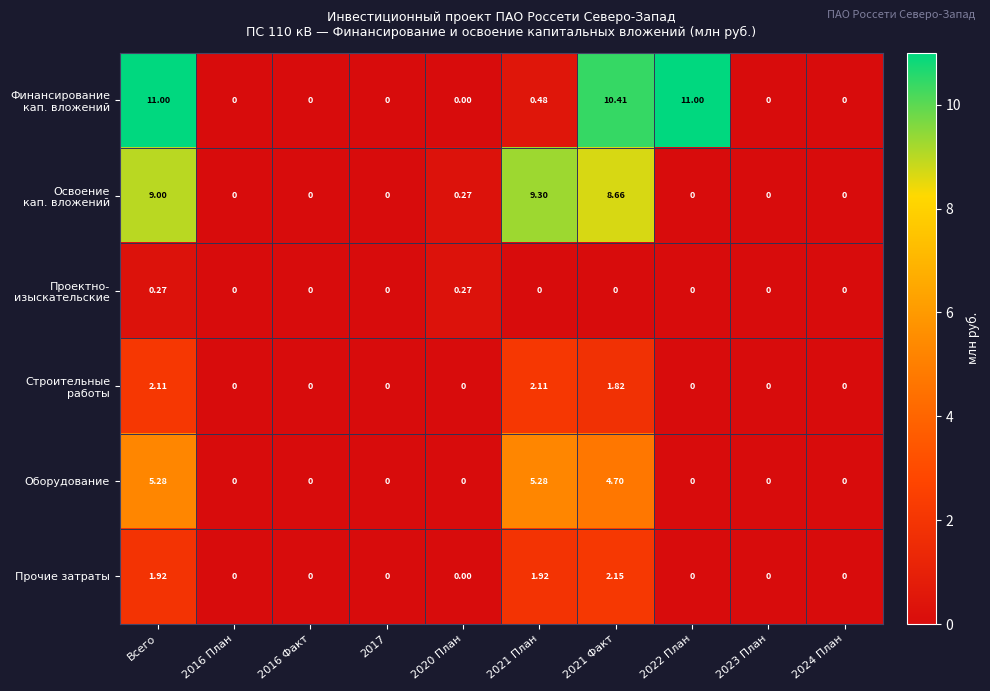

At which category is the sum across all series the highest?

Всего